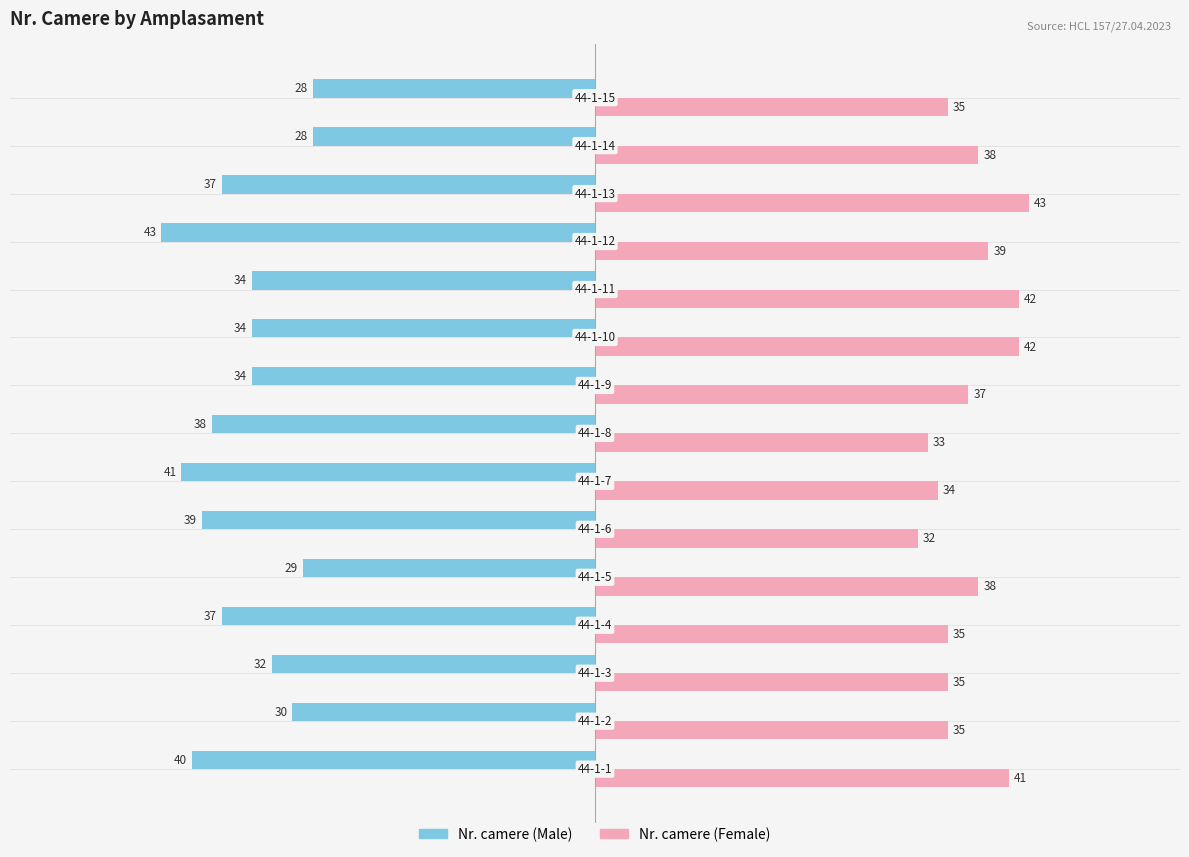

List the series in order of their peak value, lowest first.

Nr. camere (Male), Nr. camere (Female)